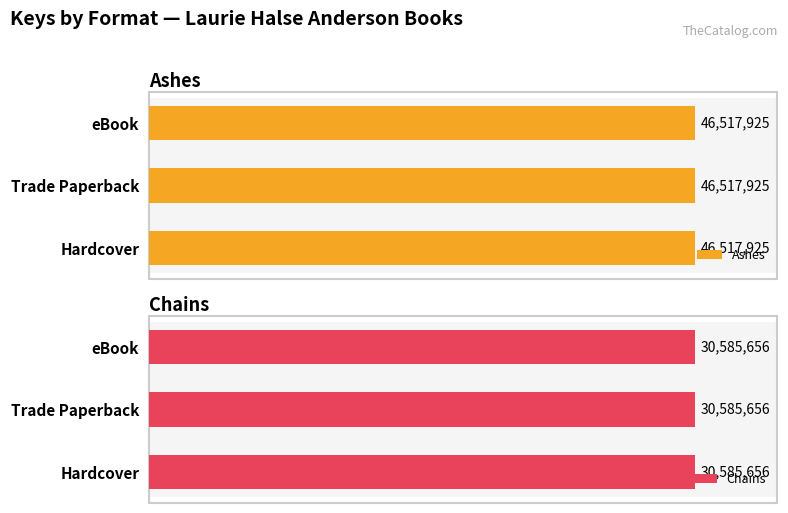

What is the difference between the highest and lowest values at eBook?

15932269